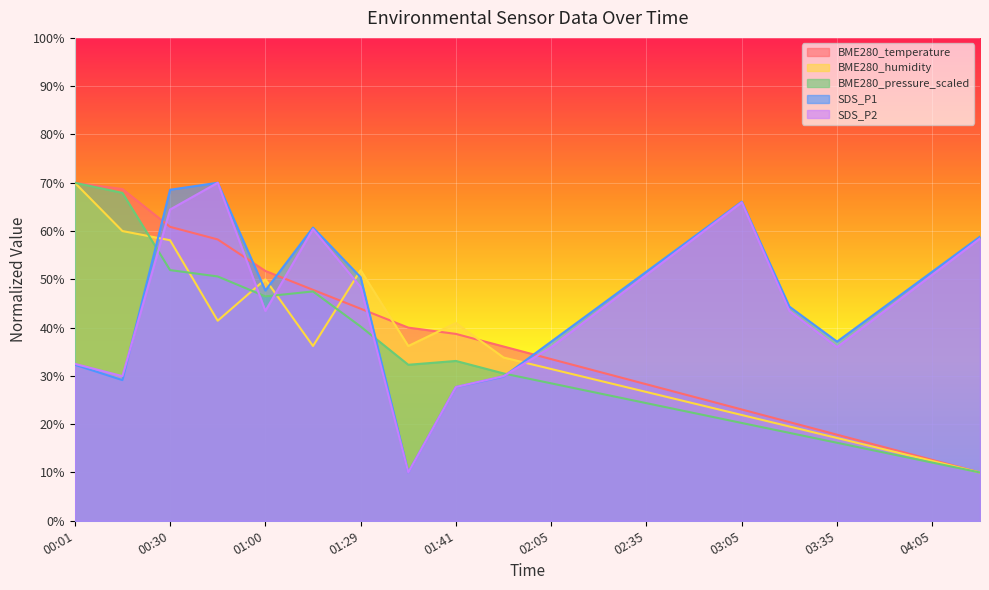

At which category does BME280_pressure_scaled reach its first local valley?

01:00